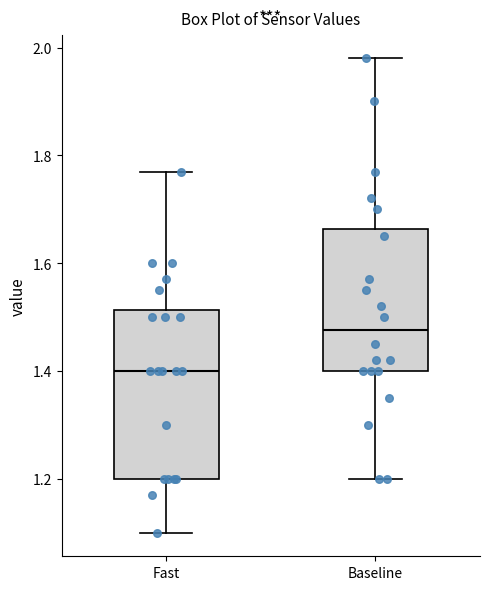

Reading left to right, read every box against the y-axis: the position of its median line, the range the box covers, and the ends of its whiskers. The values are not printed on the chart, so give them approximately, as read against the axis.

Fast: median 1.40, box 1.20 to 1.52, whiskers 1.10 to 1.78
Baseline: median 1.48, box 1.40 to 1.66, whiskers 1.20 to 1.98